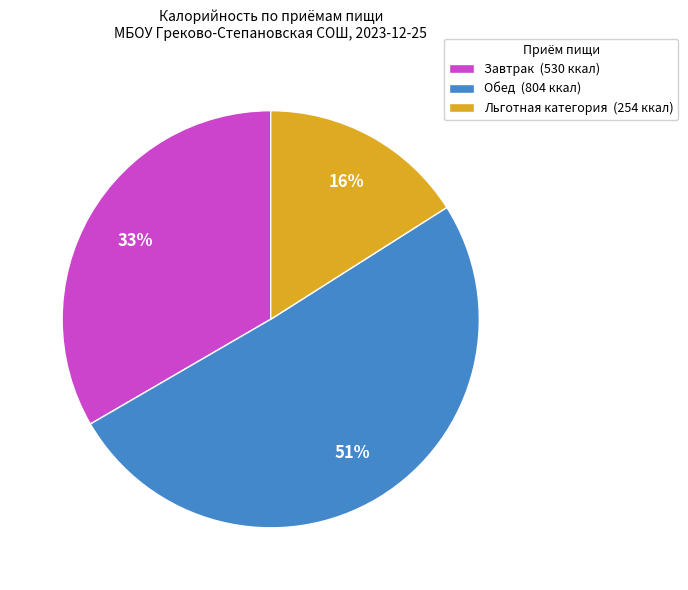

Between Завтрак and Льготная категория, which is larger?

Завтрак